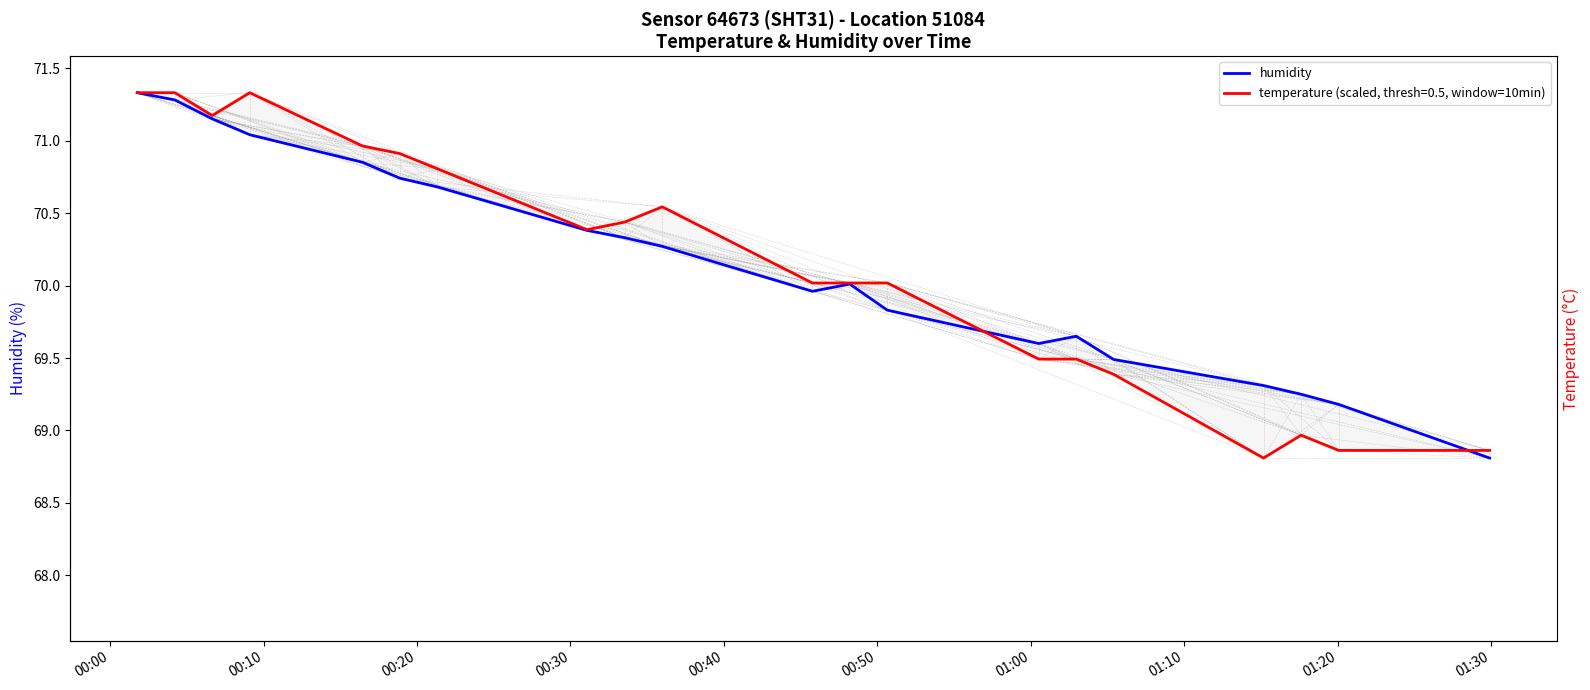

Where does the temperature series first go above 70?

00:00